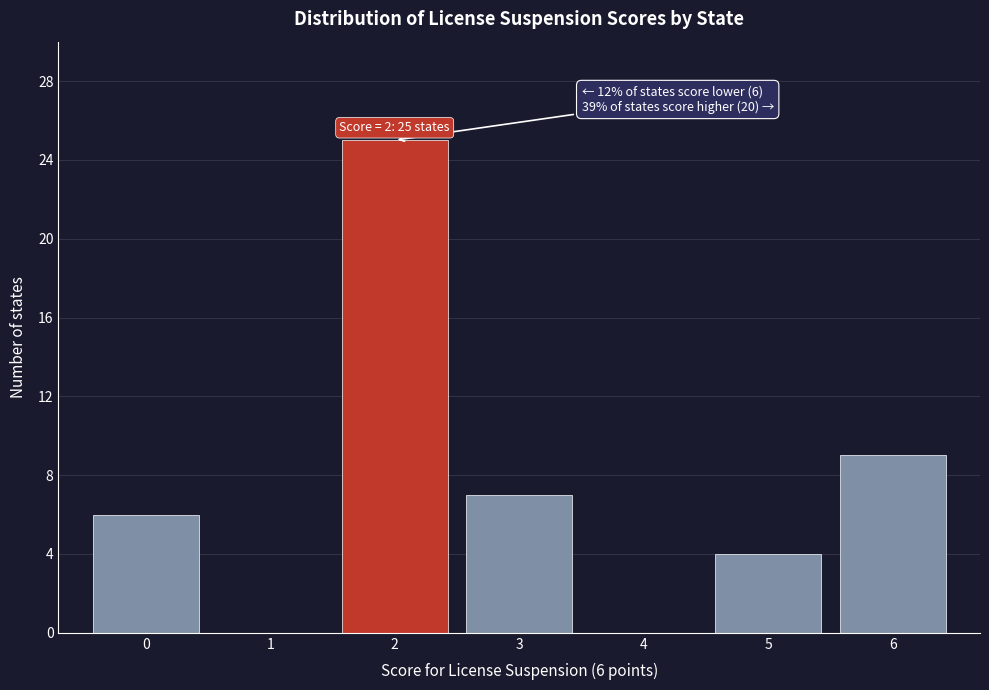

Which range on the x-axis has the tallest bar?

1.5 to 2.5